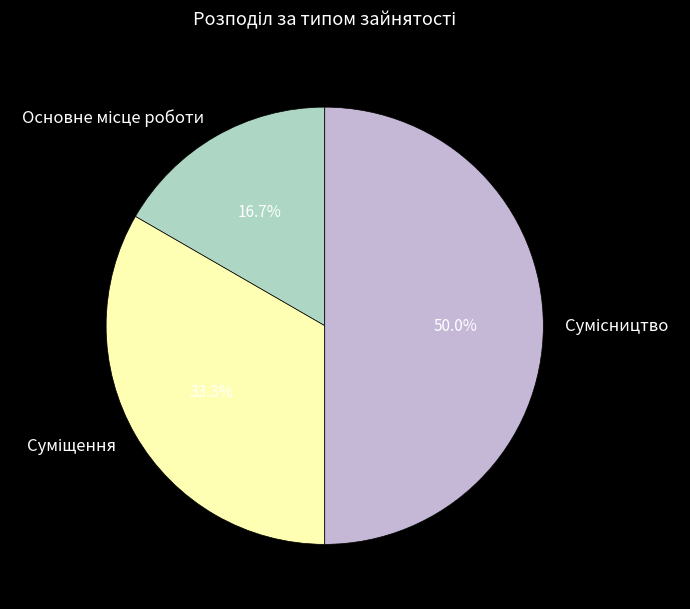

How many segments does this pie chart have?

3